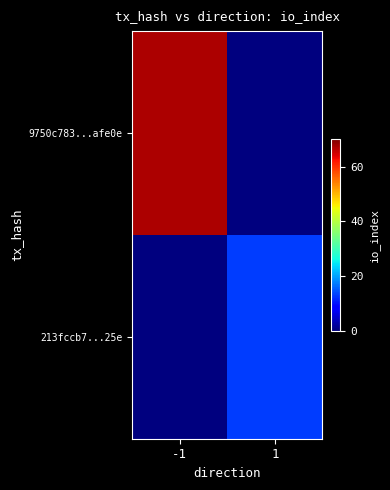

What is the difference between the highest and lowest values at 1?

13